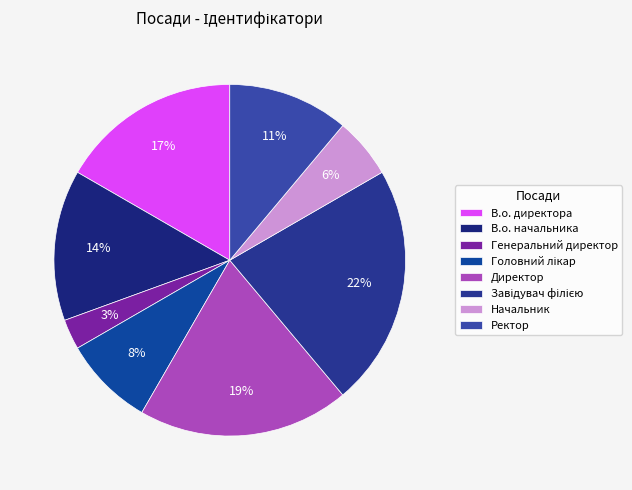

Rank the categories by value from lowest to highest.

Генеральний директор, Начальник, Головний лікар, Ректор, В.о. начальника, В.о. директора, Директор, Завідувач філією